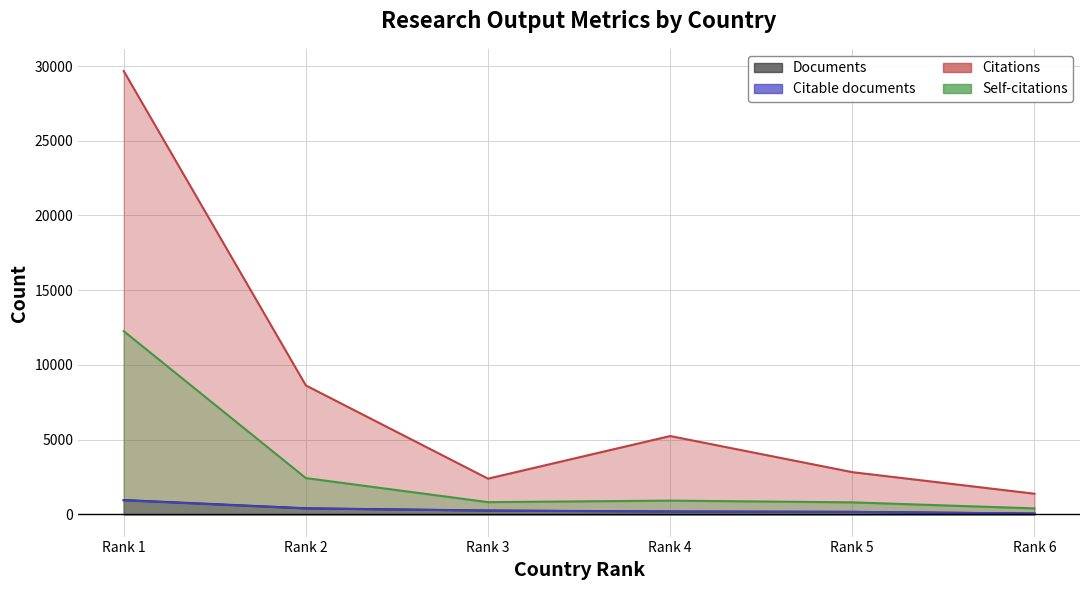

Which series has the largest range (max minus min)?

Citations